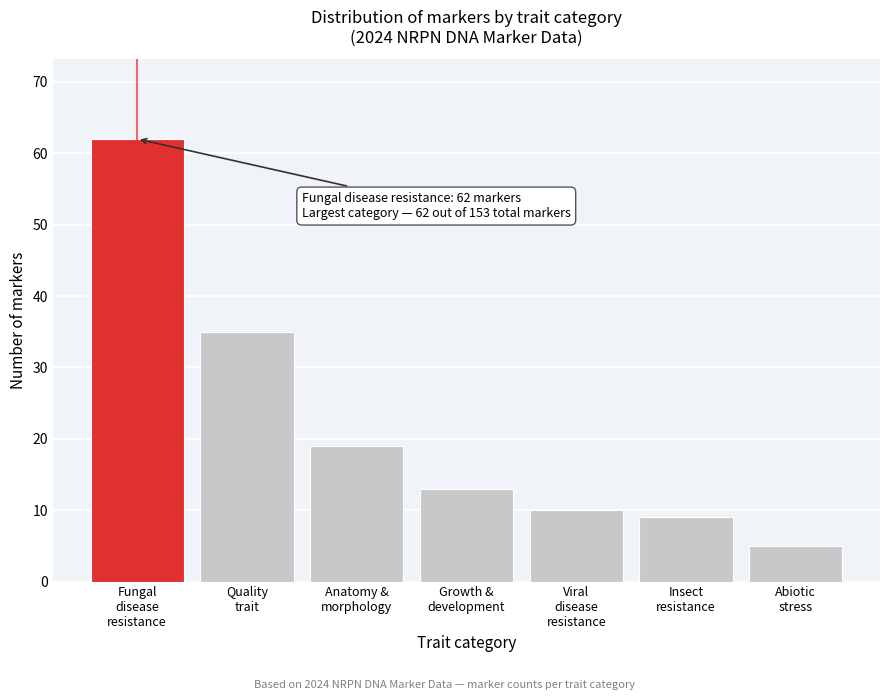

Reading left to right, extract all data points from this chart.

62	35	19	13	10	9	5